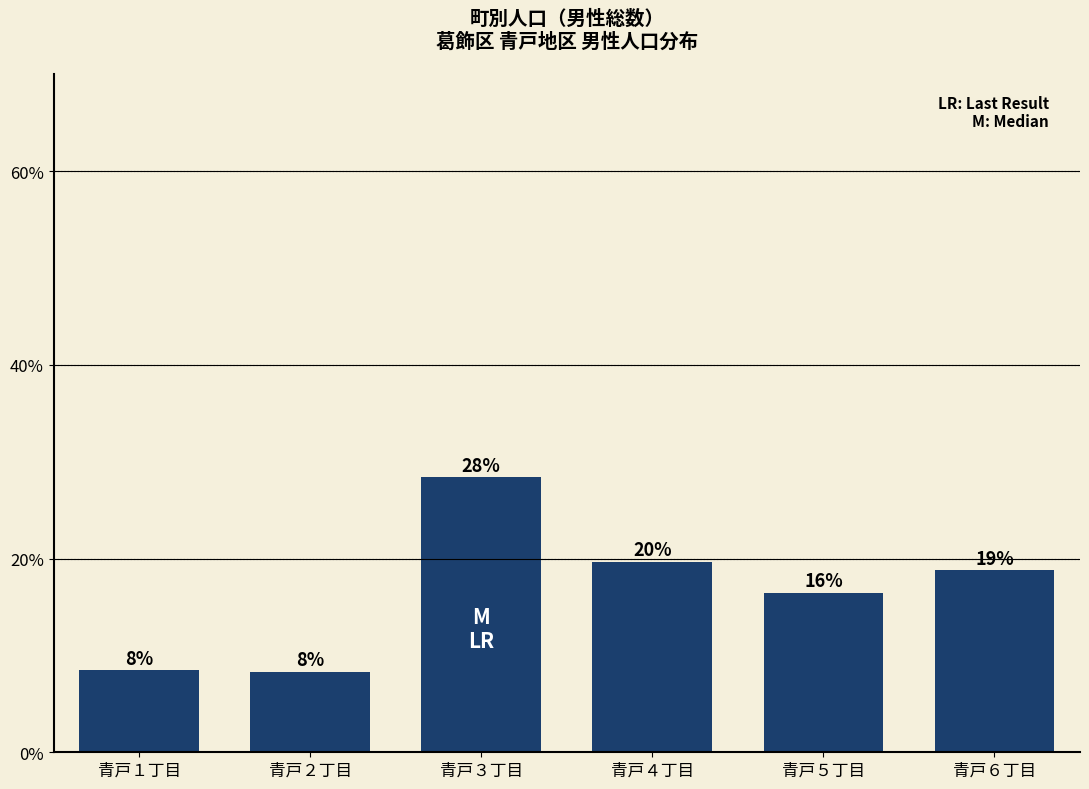

Is it true that the value at 青戸４丁目 is 19.6?

True